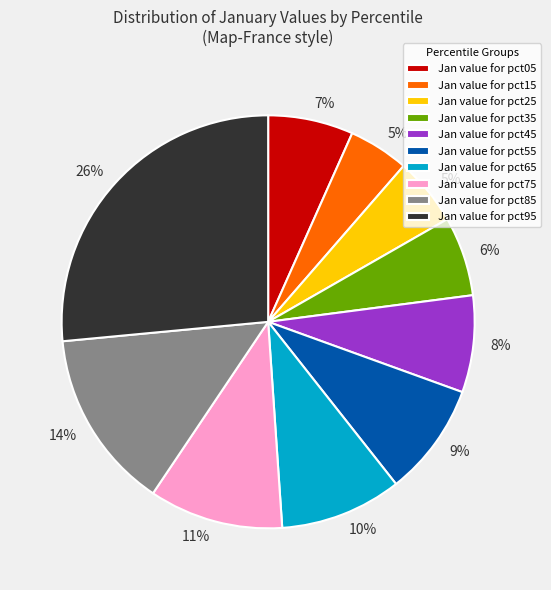

Is there any slice that represents more than half of the pie?

No